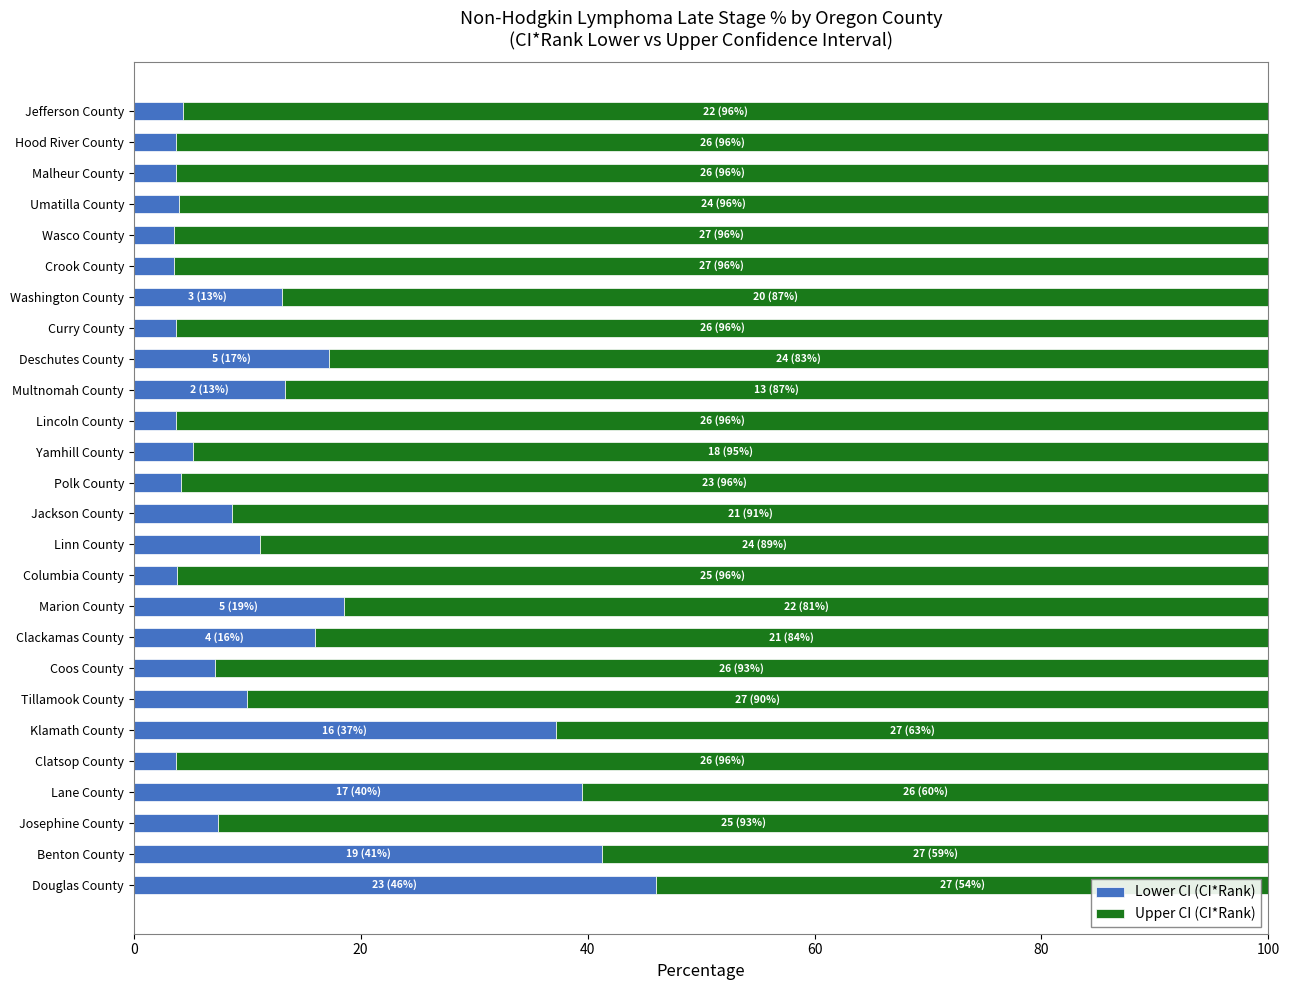

What is the highest value of the Lower CI (CI*Rank) series?

46.0